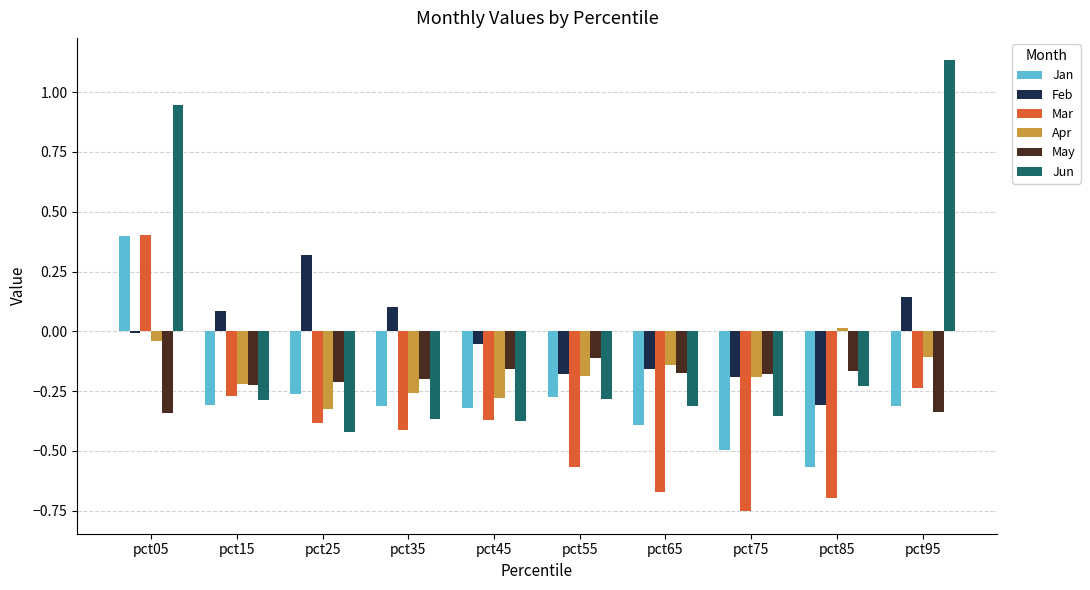

Are the bars grouped side by side (vs. stacked)?

Yes